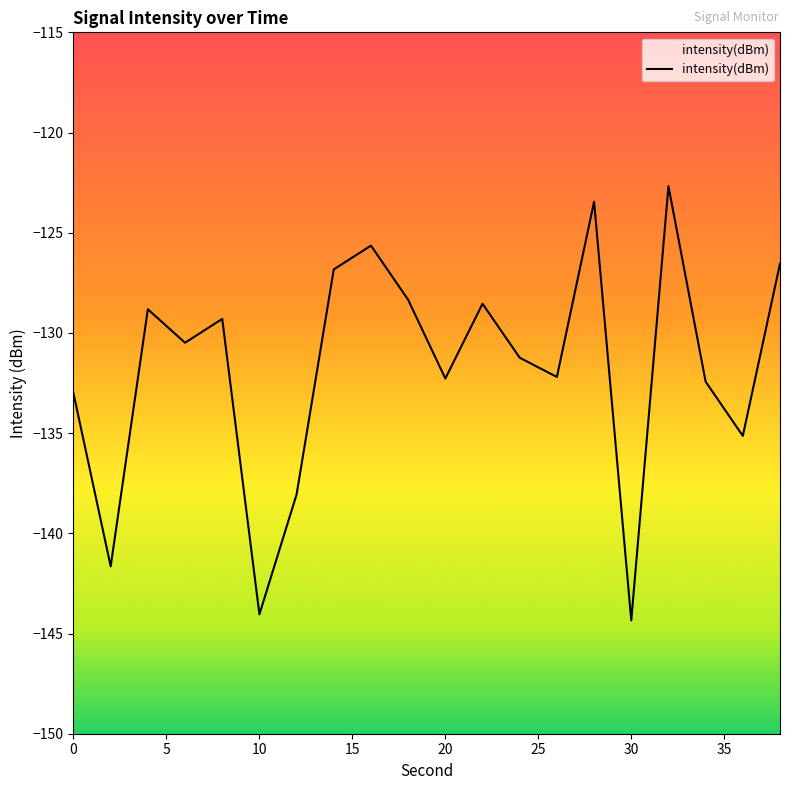

What is the difference between the values at 8 and 18?

1.0